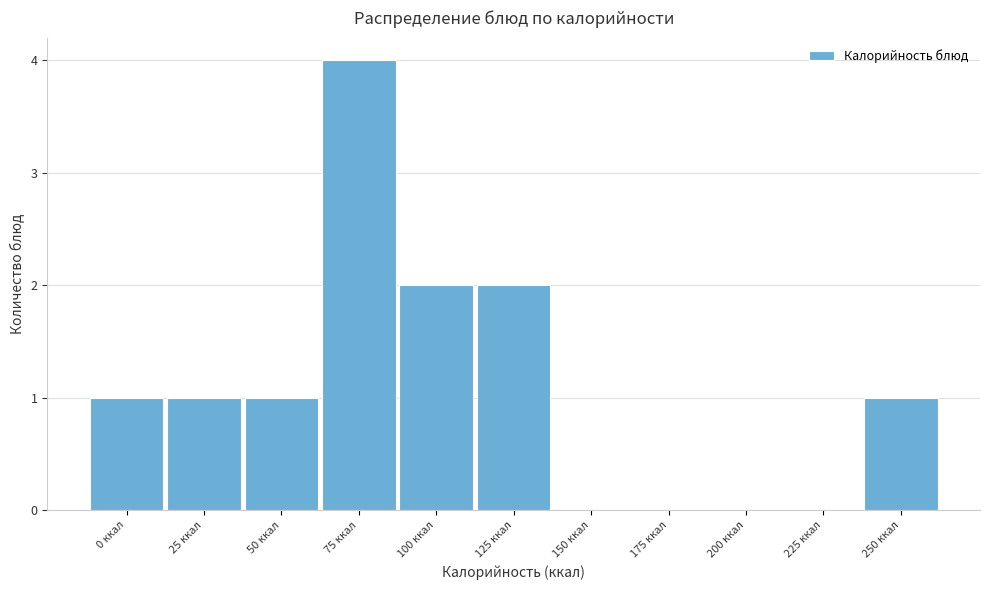

Reading left to right, extract all data points from this chart.

0 ккал=1	25 ккал=1	50 ккал=1	75 ккал=4	100 ккал=2	125 ккал=2	150 ккал=0	175 ккал=0	200 ккал=0	225 ккал=0	250 ккал=1